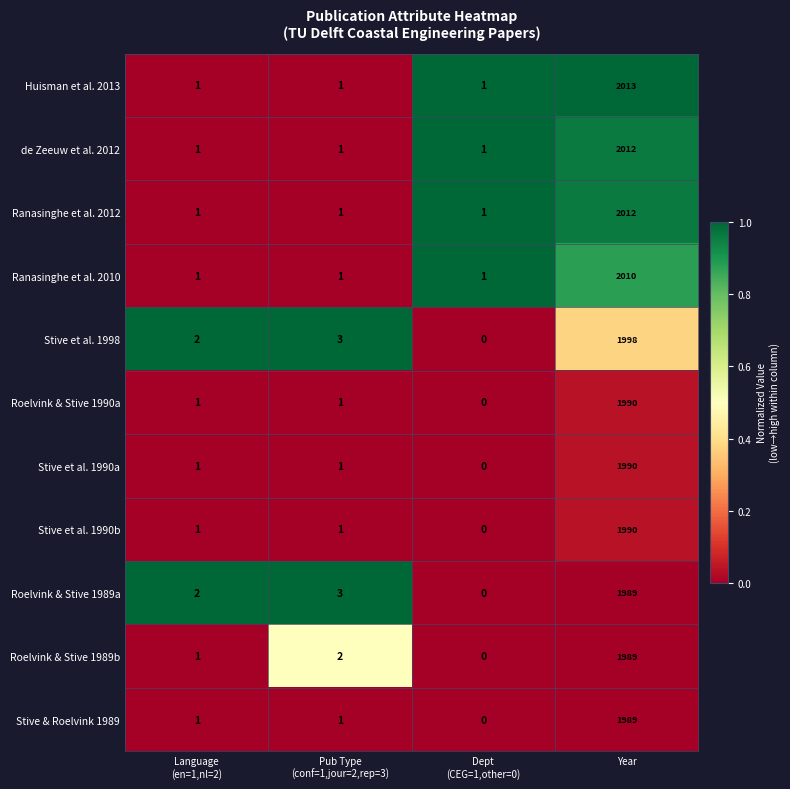

What is the difference between the maximum and second lowest values in the Huisman et al. 2013 series?

2012